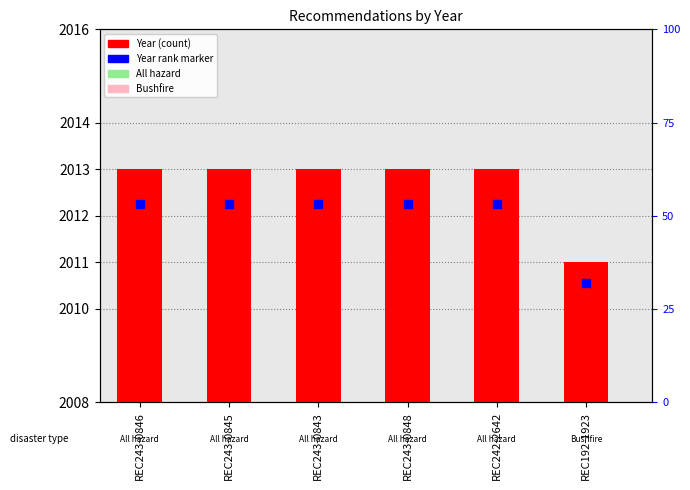

What is the total value across all series at REC243-0843?

2017.2